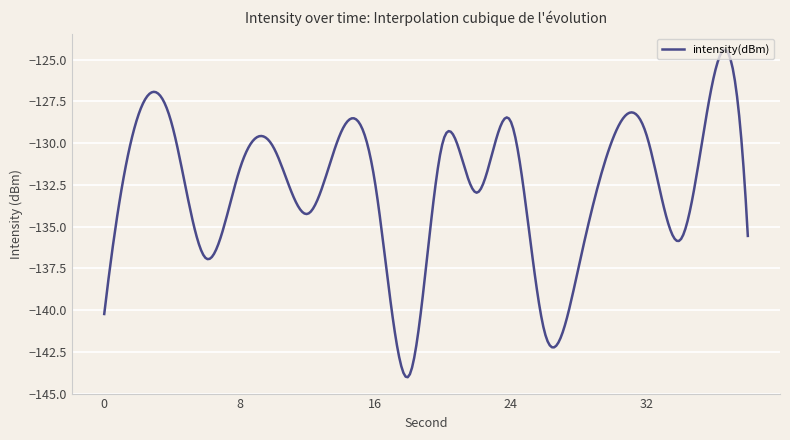

What is the difference between the maximum and minimum values?

19.6